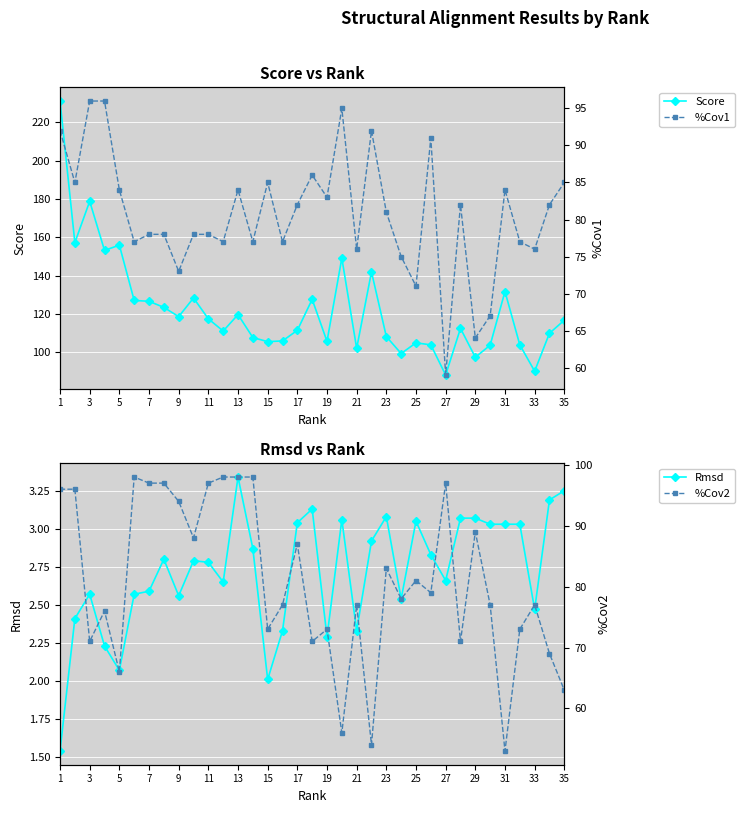

What is the average value of the %Cov1 series?

80.7